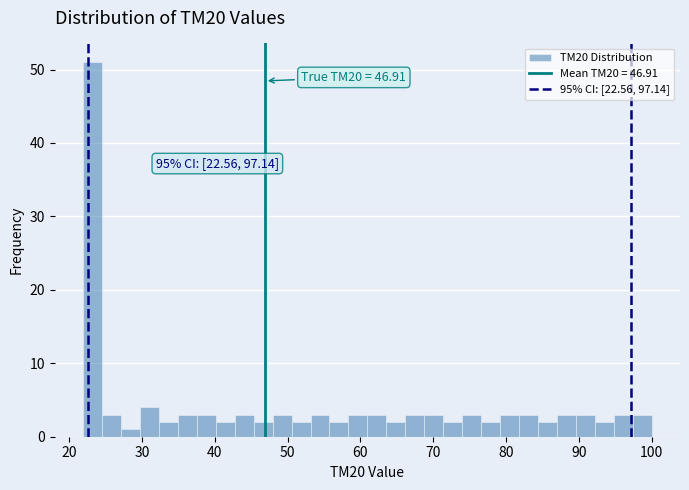

Read against the x-axis, roughly where is the centre of the tallest bar?

23